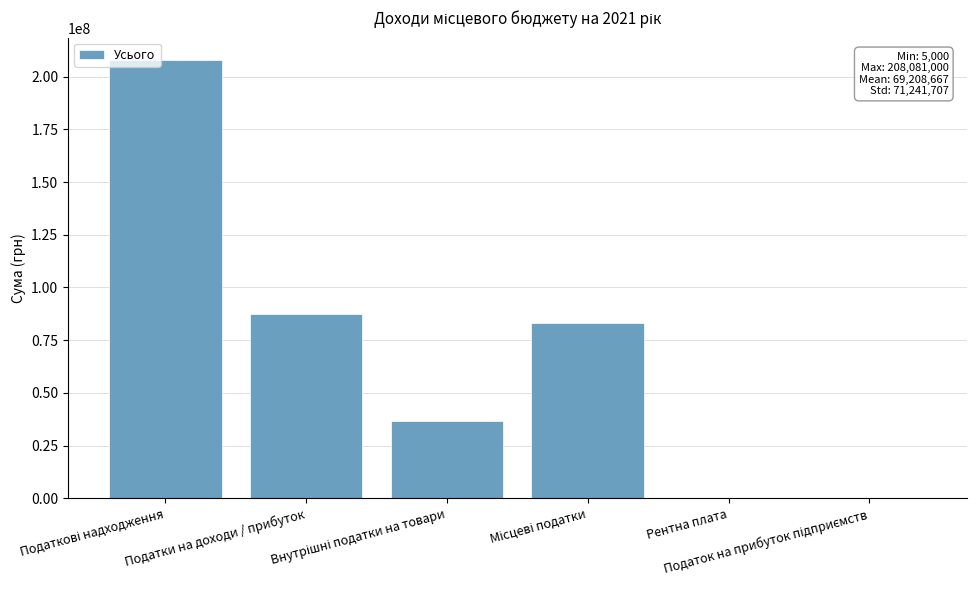

What is the average value?

69208667